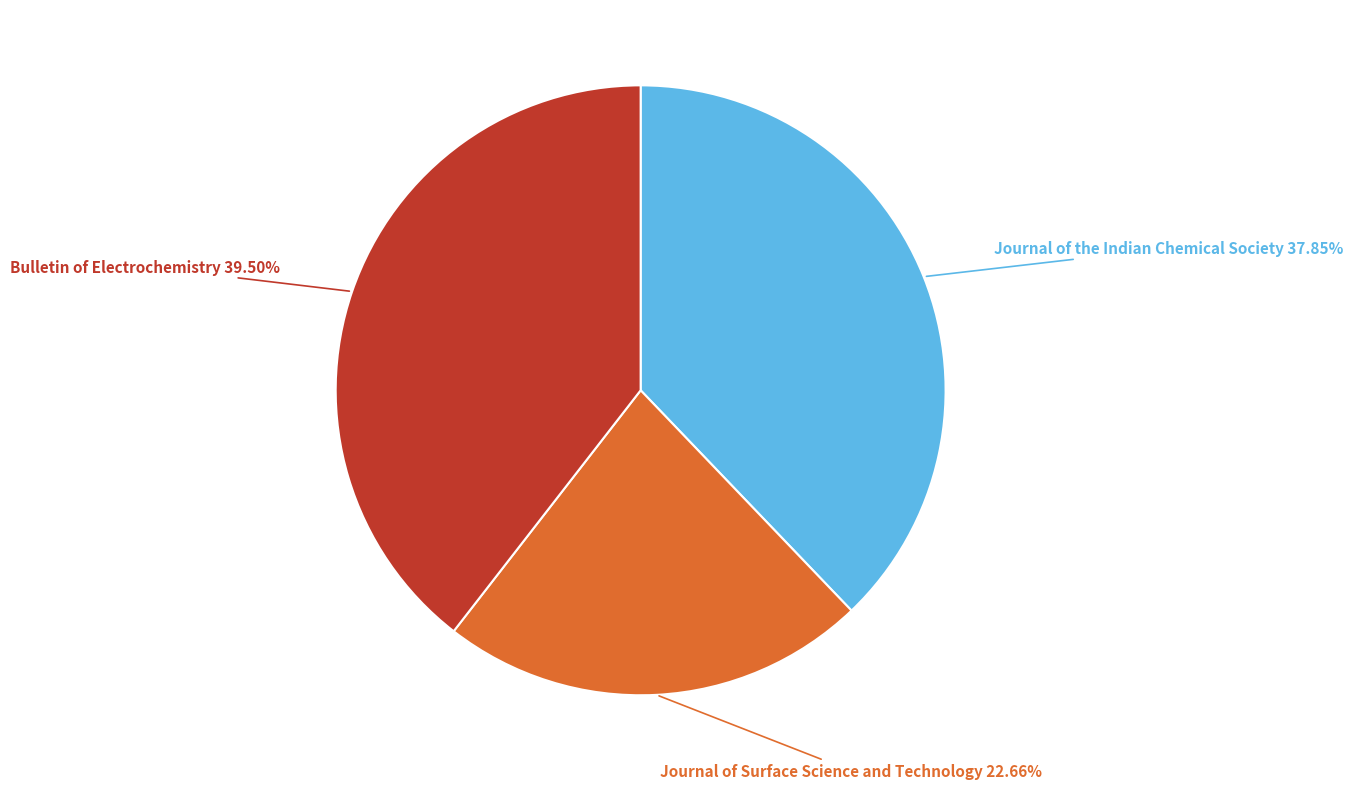

Does Journal of the Indian Chemical Society represent more than half of the total?

No